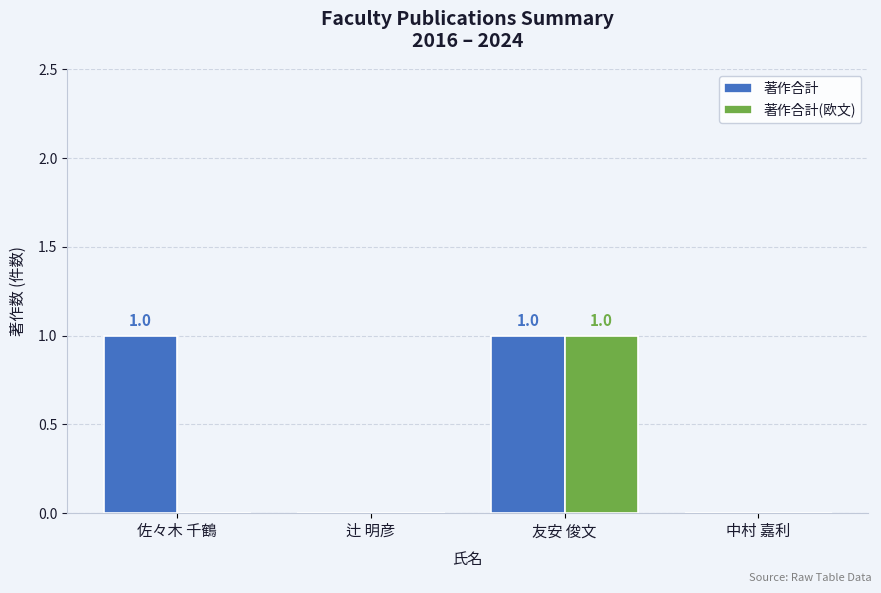

True or false: 著作合計(欧文) has a value of 0 at 中村 嘉利.

True